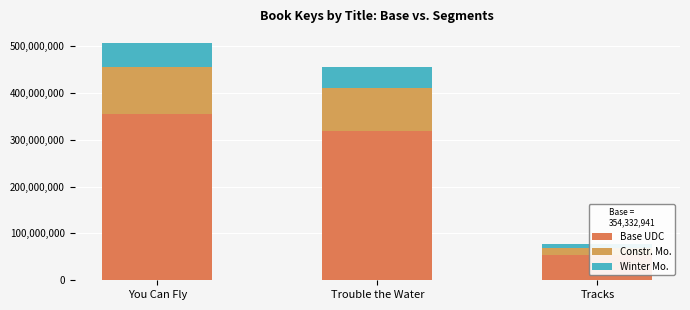

Rank the series by their maximum value, from lowest to highest.

Winter Mo., Constr. Mo., Base UDC